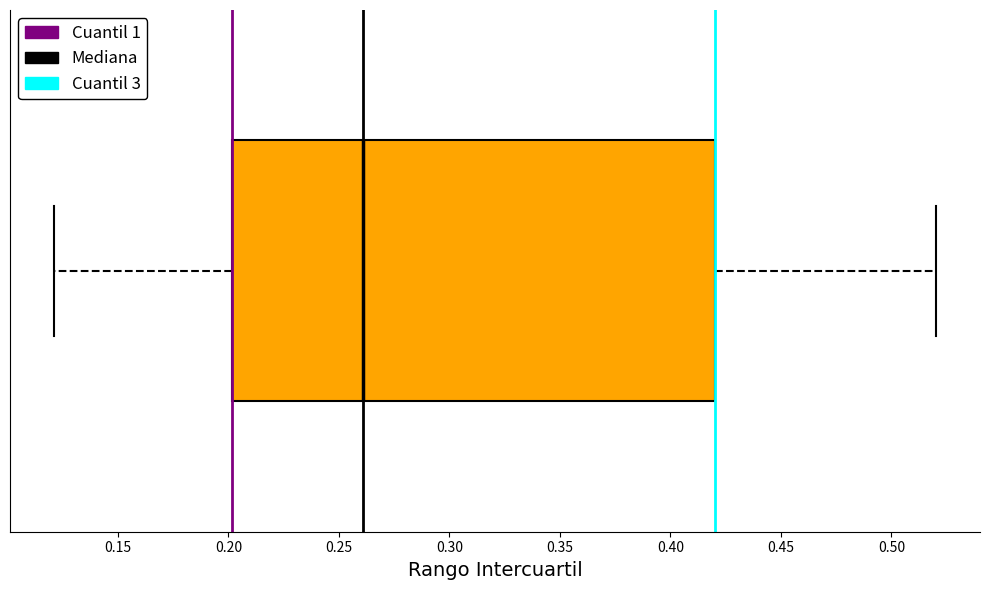

Transcribe this box plot: give where the median line is, the range the box spans, and where the two whiskers end, as read against the x-axis. The values are not printed on the chart, so give them approximately, as read against the axis.

median 0.26, box 0.20 to 0.42, whiskers 0.12 to 0.52